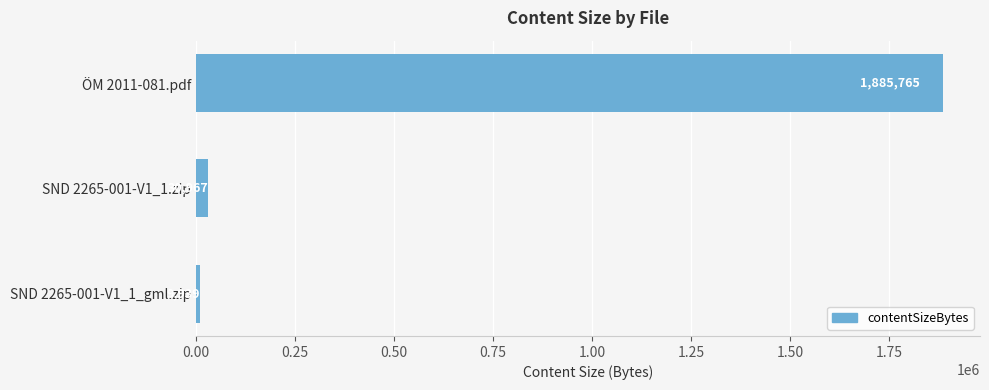

Rank the categories by value from lowest to highest.

SND 2265-001-V1_1_gml.zip, SND 2265-001-V1_1.zip, ÖM 2011-081.pdf